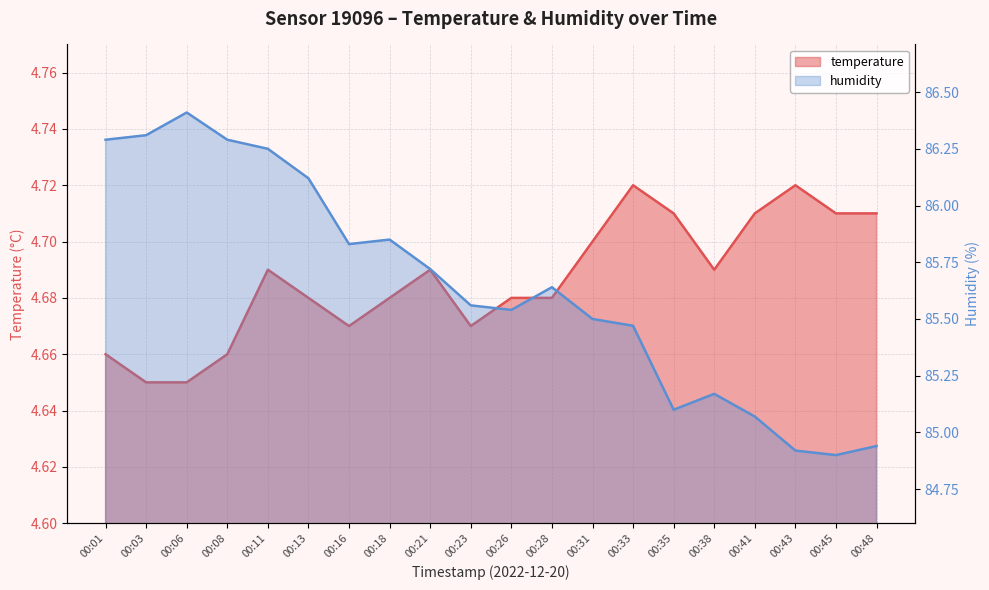

List the series in order of their overall mean, lowest first.

temperature, humidity